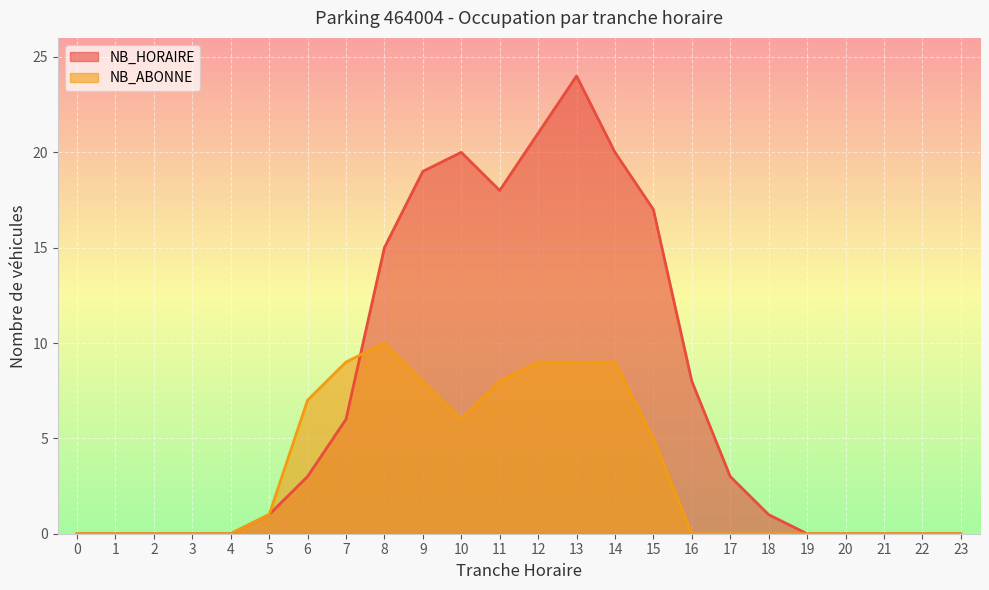

True or false: NB_ABONNE has more than 0 points higher than both neighbors.

True